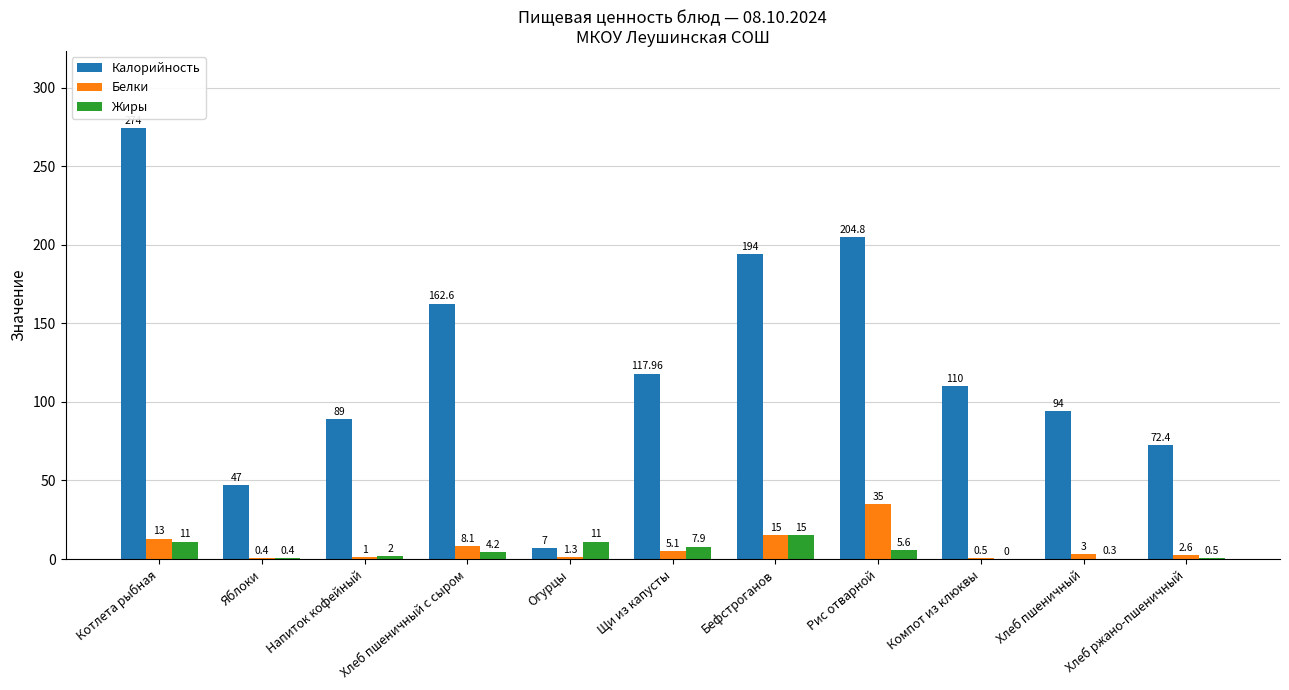

What is the total value across all series at Бефстроганов?

224.0